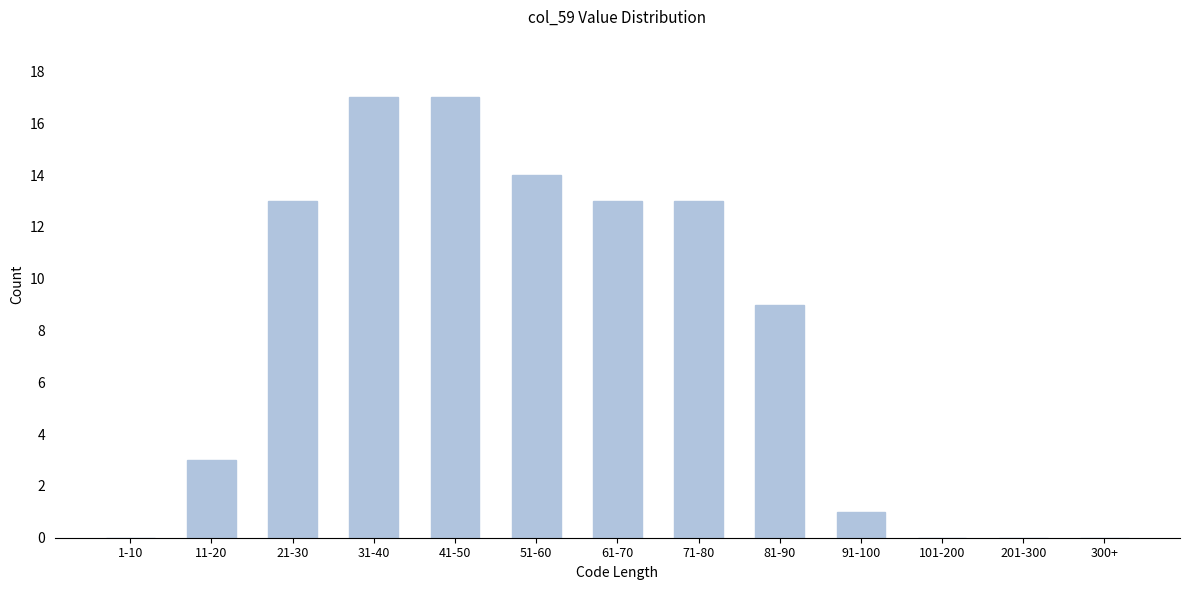

Reading left to right, list all the values displayed in this chart.

1-10=0	11-20=3	21-30=13	31-40=17	41-50=17	51-60=14	61-70=13	71-80=13	81-90=9	91-100=1	101-200=0	201-300=0	300+=0